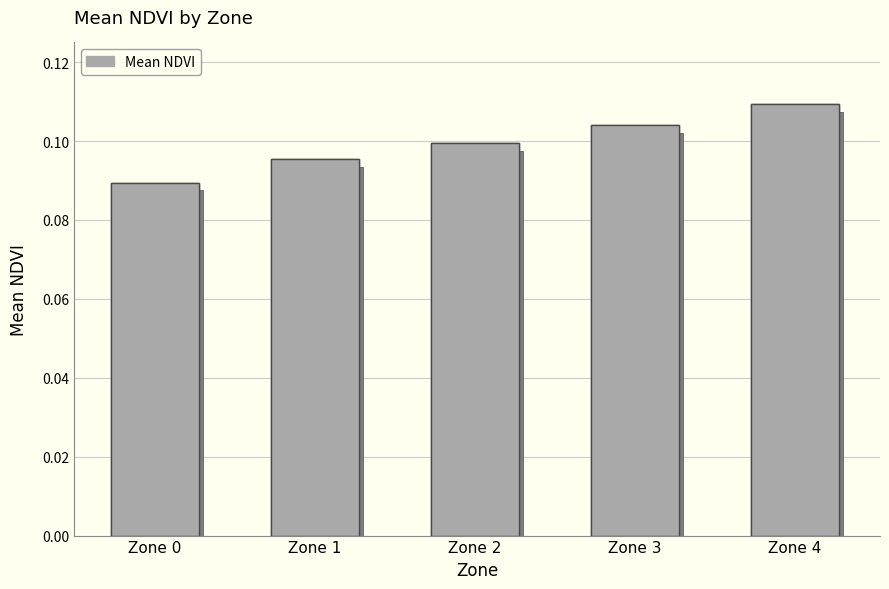

What is the value of the 5th bar from the left?

0.1